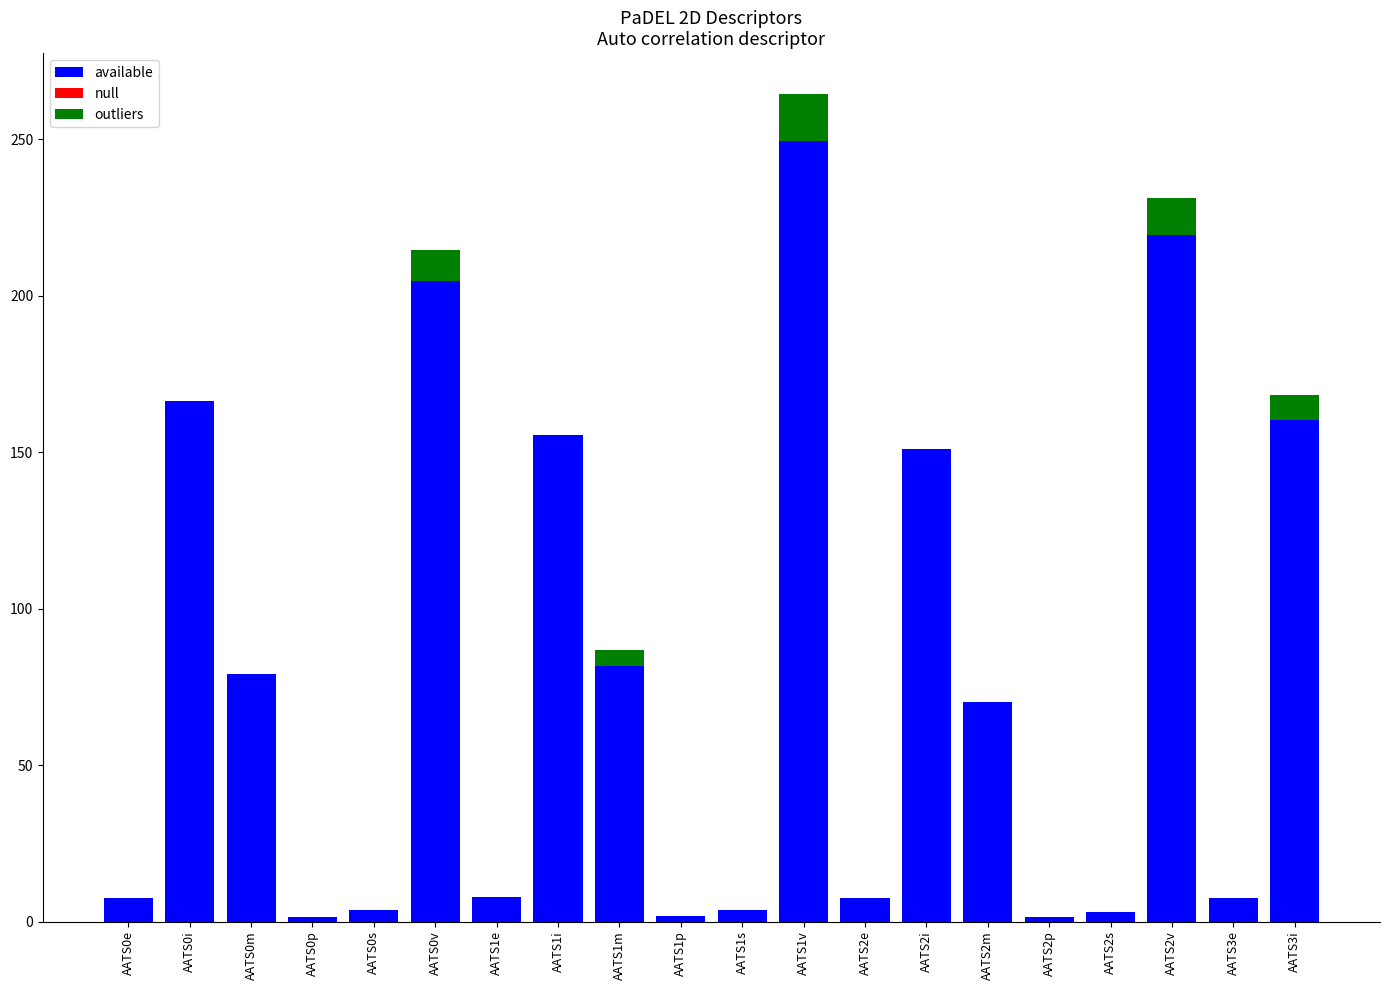

Does the chart contain stacked bars?

Yes